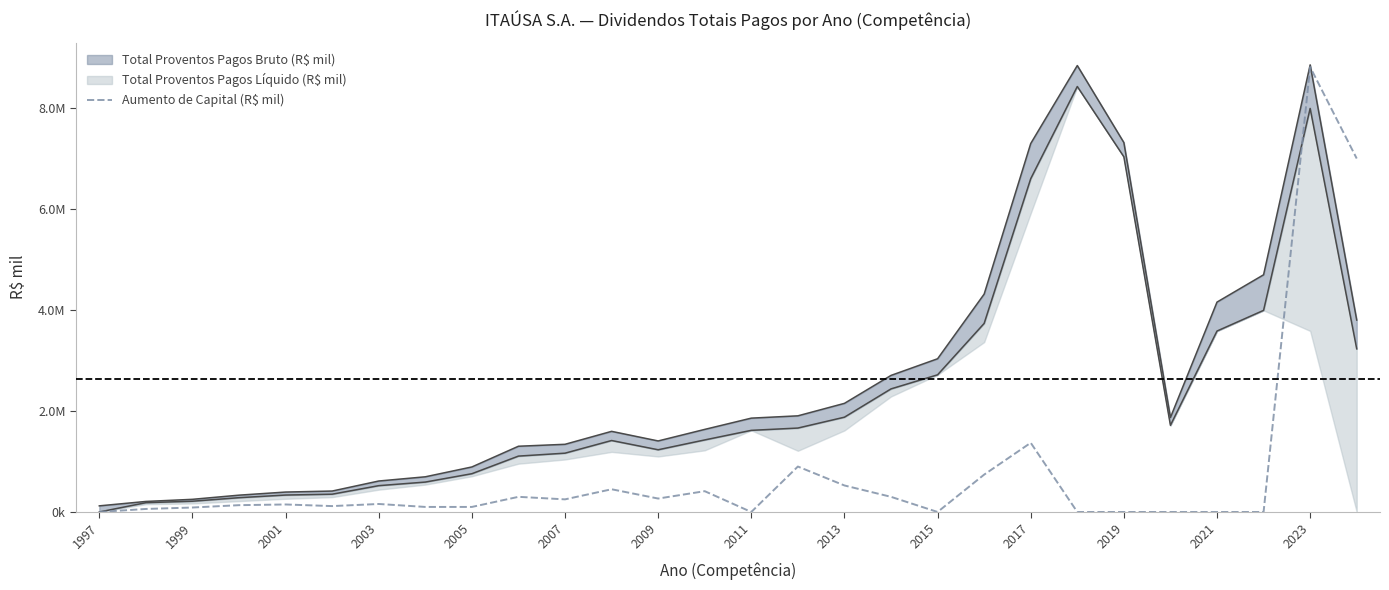

What is the difference between the second highest and second lowest values?

7000000